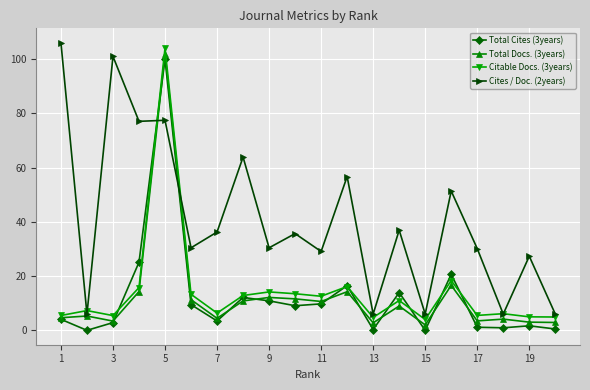

Which series has the largest total across all categories?

Cites / Doc. (2years)